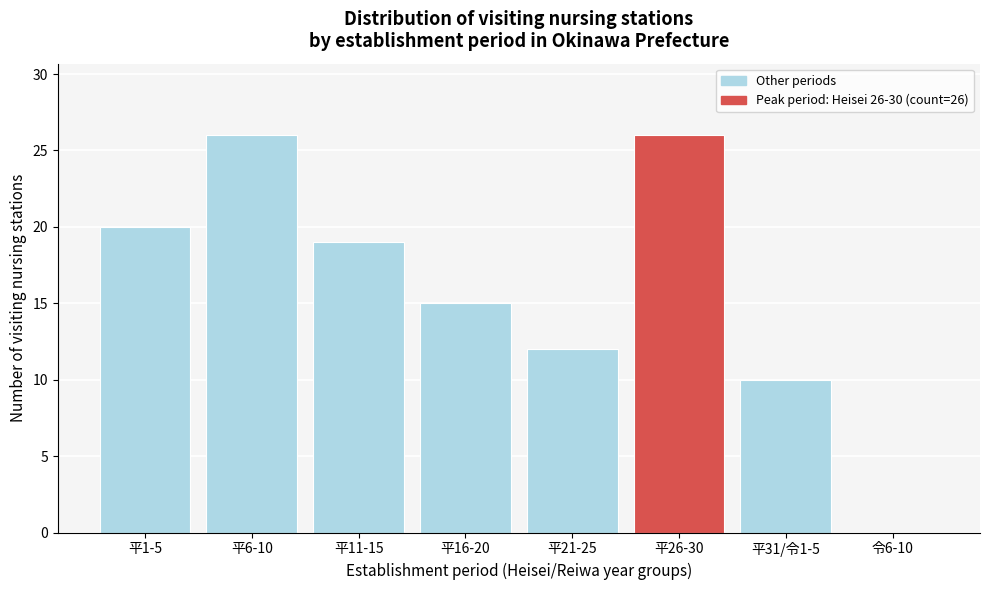

Reading left to right, transcribe all the data shown in this chart.

平1-5=20	平6-10=26	平11-15=19	平16-20=15	平21-25=12	平26-30=26	平31/令1-5=10	令6-10=0